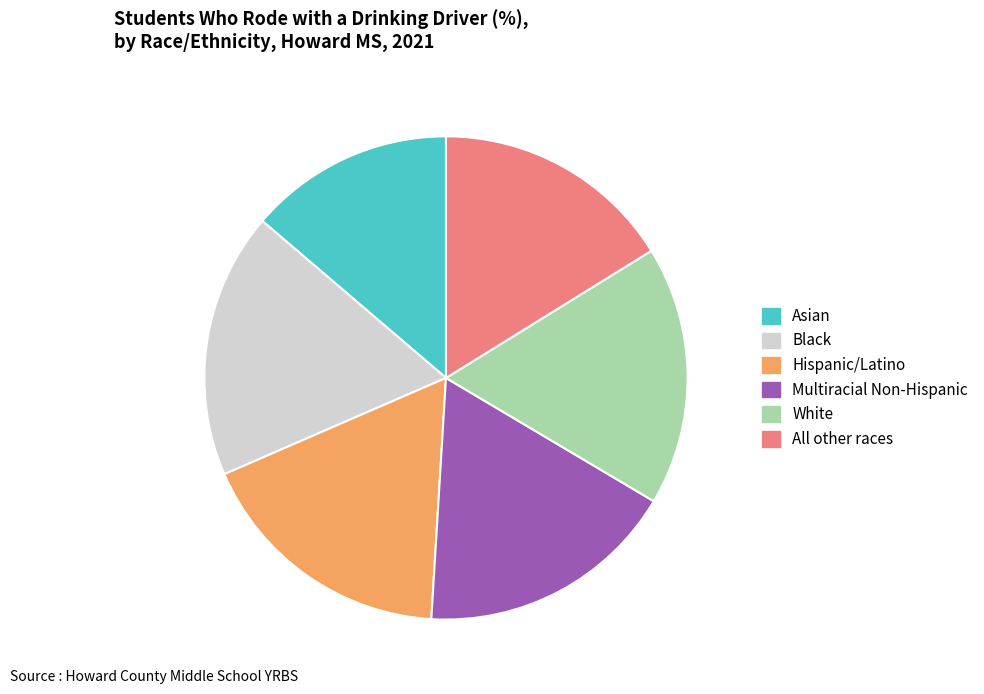

Which slice is the smallest?

Asian